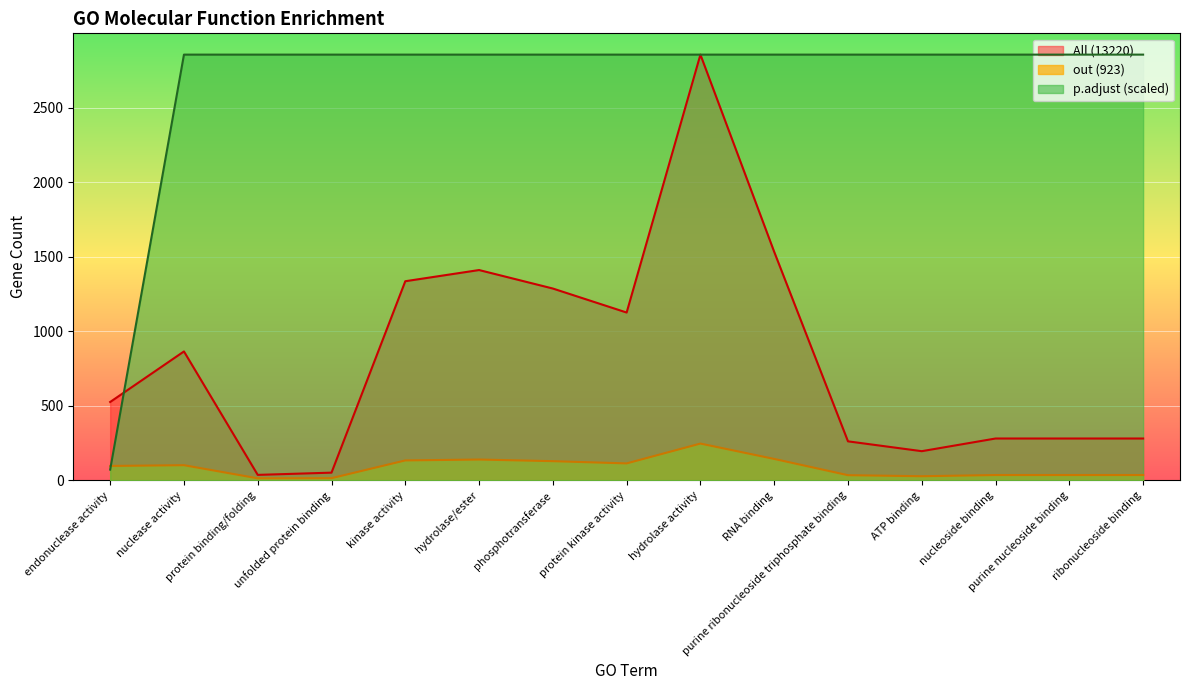

At which label does out (923) first exceed 97?

nuclease activity